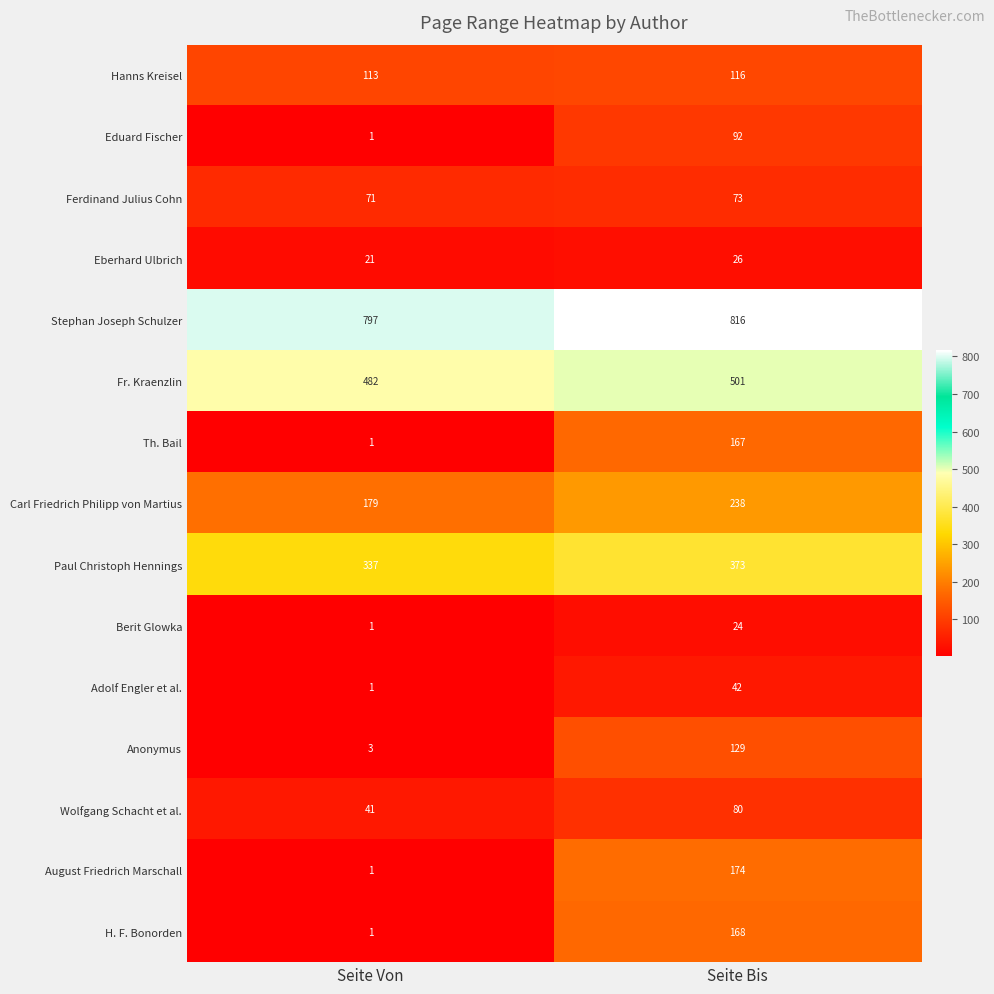

Which category has the lowest value across all series?

Seite Von